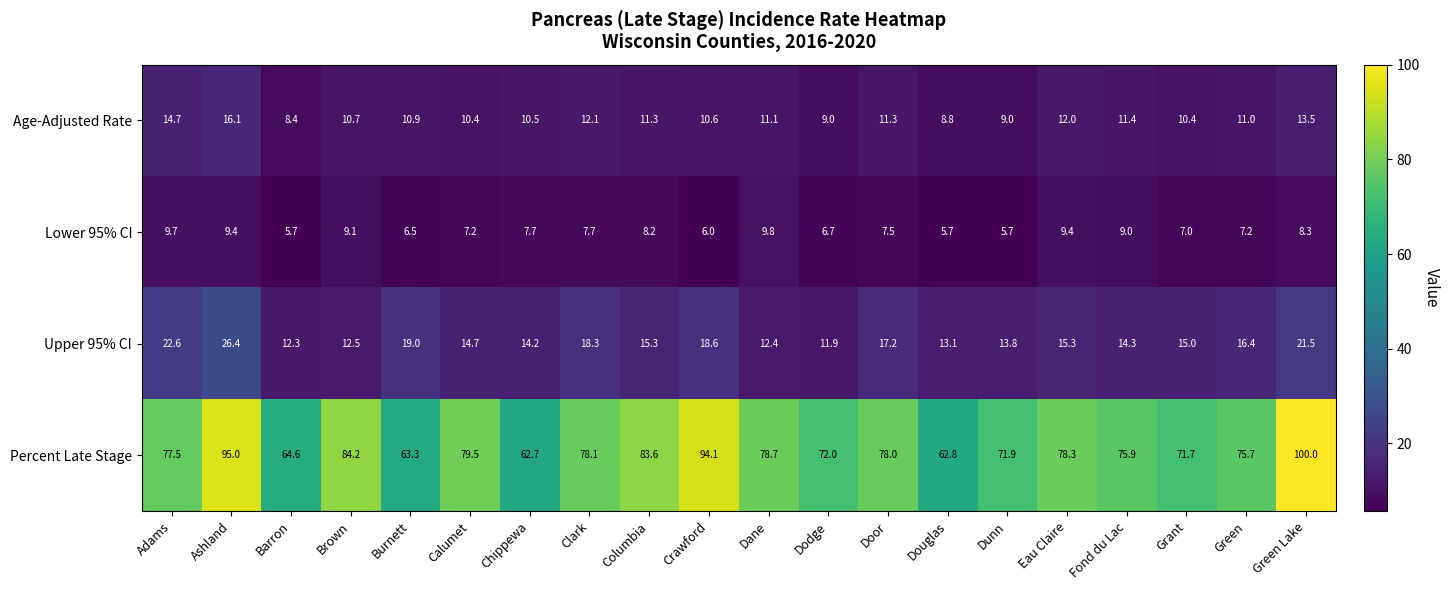

What is the difference between the Age-Adjusted Rate values at Crawford and Adams?

4.1